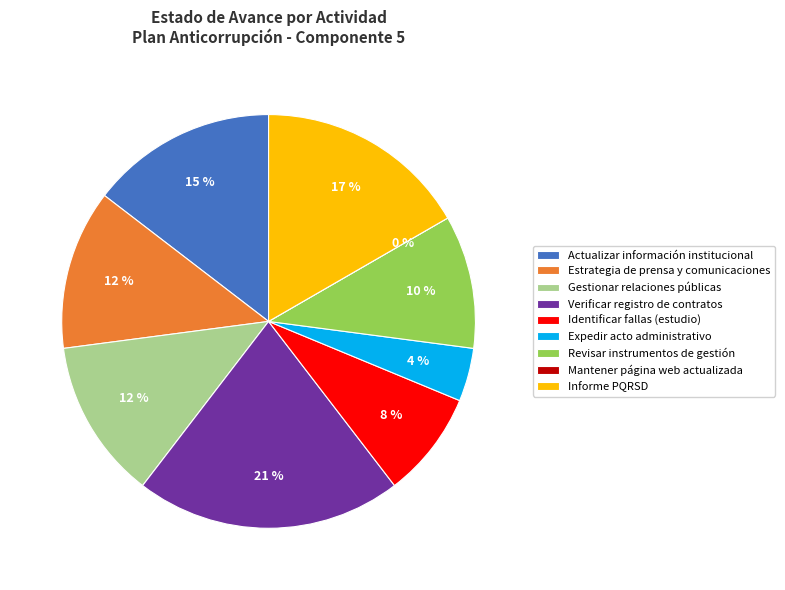

Is there a majority slice in this chart?

No